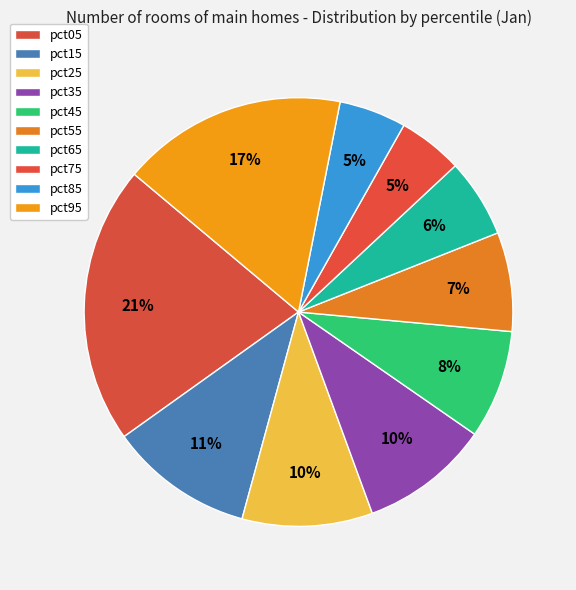

To the nearest percent, what portion does pct65 represent?

6%